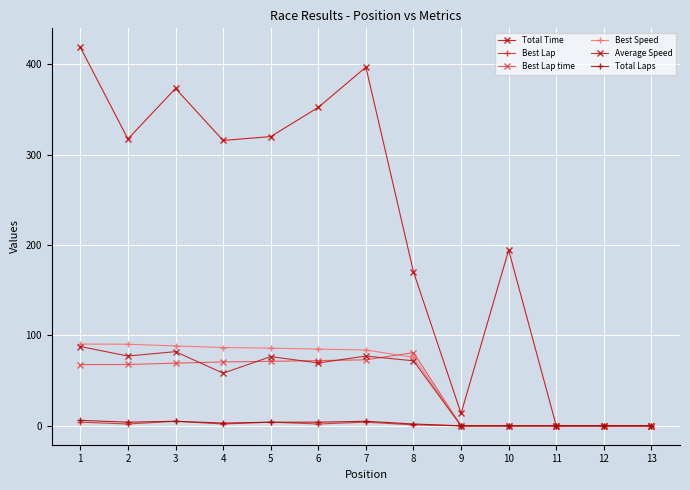

Is the value of Total Time at 11 greater than the value of Best Speed at 5?

No